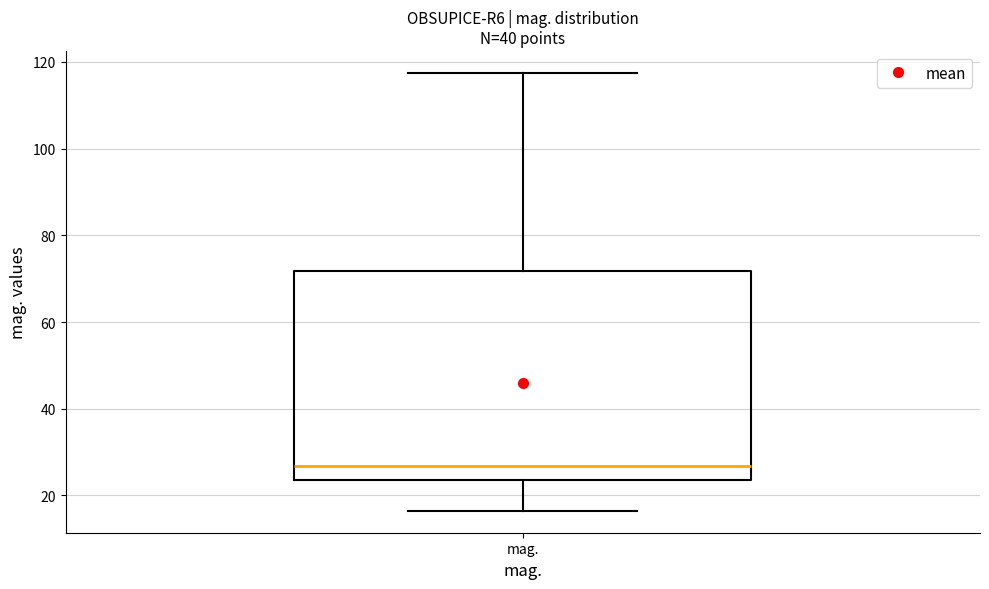

Where does the median line of the box for mag. sit on the y-axis? The values are not printed on the chart, so give them approximately, as read against the axis.

26